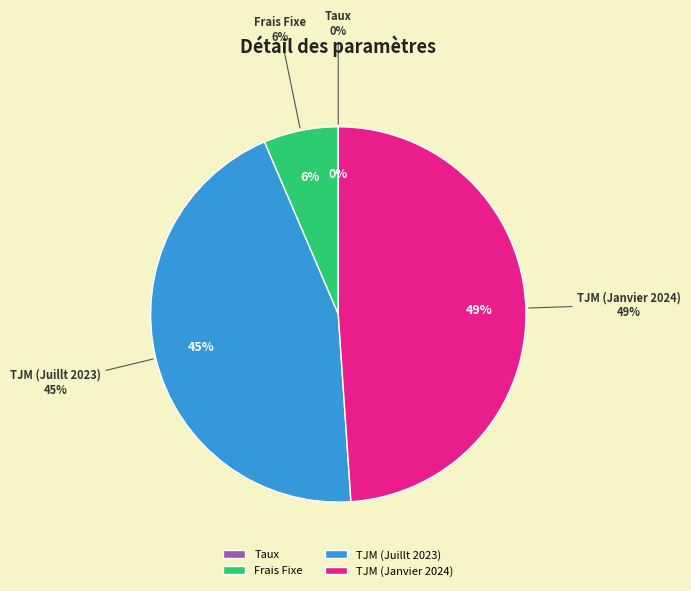

Which slice is the largest?

TJM (Janvier 2024)